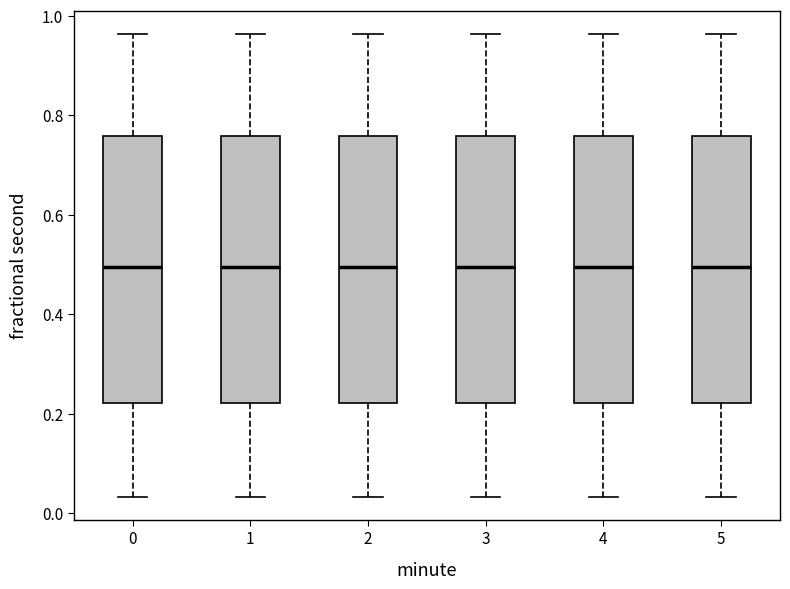

Reading left to right, transcribe this box plot: for each box, give where its median line is, the range the box spans, and where its two whiskers end, as read against the y-axis. The values are not printed on the chart, so give them approximately, as read against the axis.

0: median 0.50, box 0.22 to 0.76, whiskers 0.04 to 0.96
1: median 0.50, box 0.22 to 0.76, whiskers 0.04 to 0.96
2: median 0.50, box 0.22 to 0.76, whiskers 0.04 to 0.96
3: median 0.50, box 0.22 to 0.76, whiskers 0.04 to 0.96
4: median 0.50, box 0.22 to 0.76, whiskers 0.04 to 0.96
5: median 0.50, box 0.22 to 0.76, whiskers 0.04 to 0.96